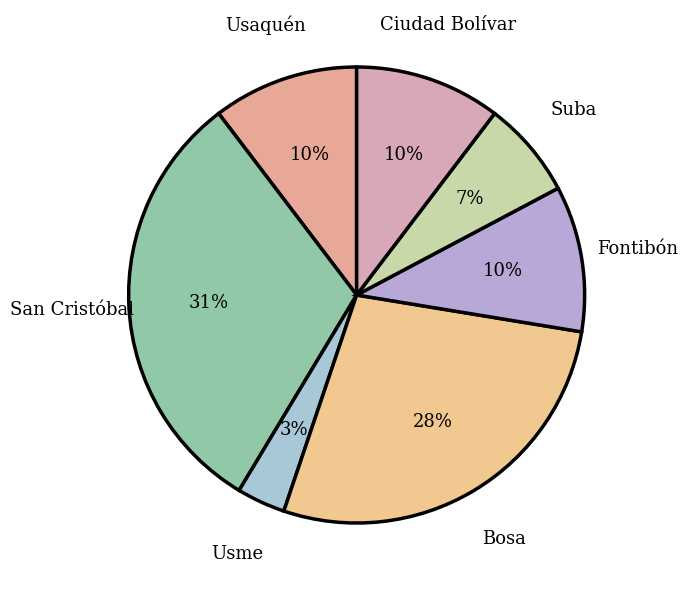

Which category has the smallest portion of the pie?

Usme